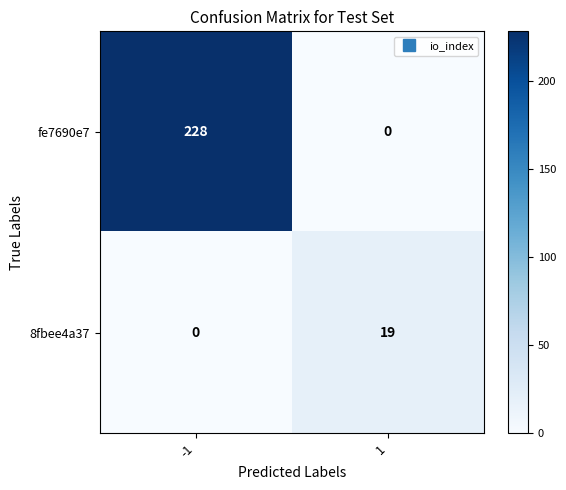

Which series has the largest range (max minus min)?

fe7690e7